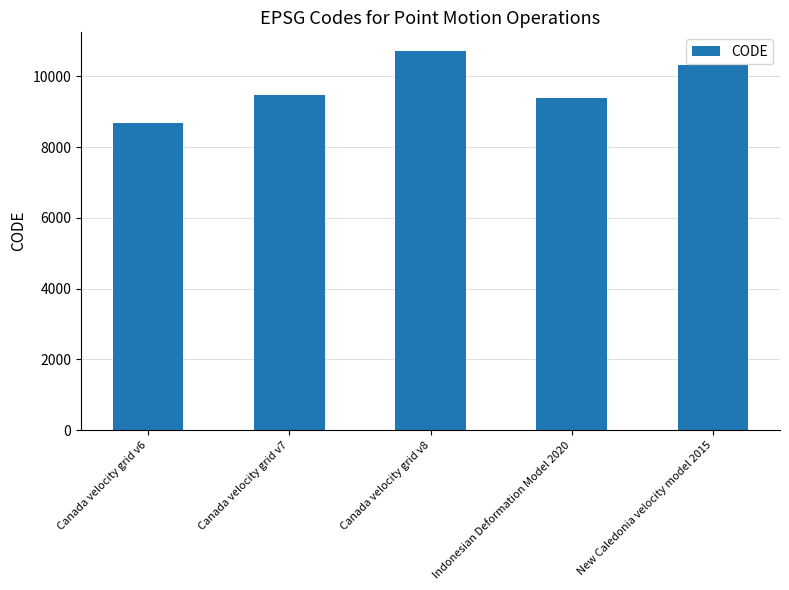

What is the change in value from Canada velocity grid v6 to Canada velocity grid v8?

+2031